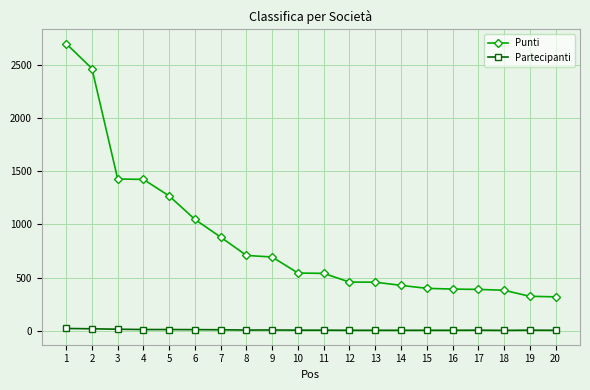

Which series changed the most between 5 and 16?

Punti